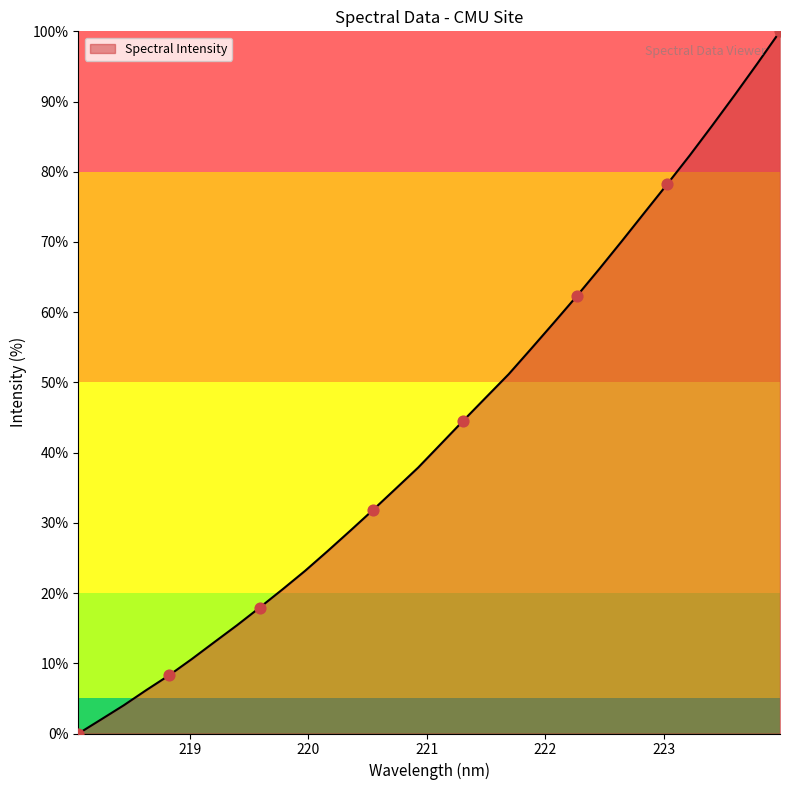

What is the greatest value displayed?

100.0